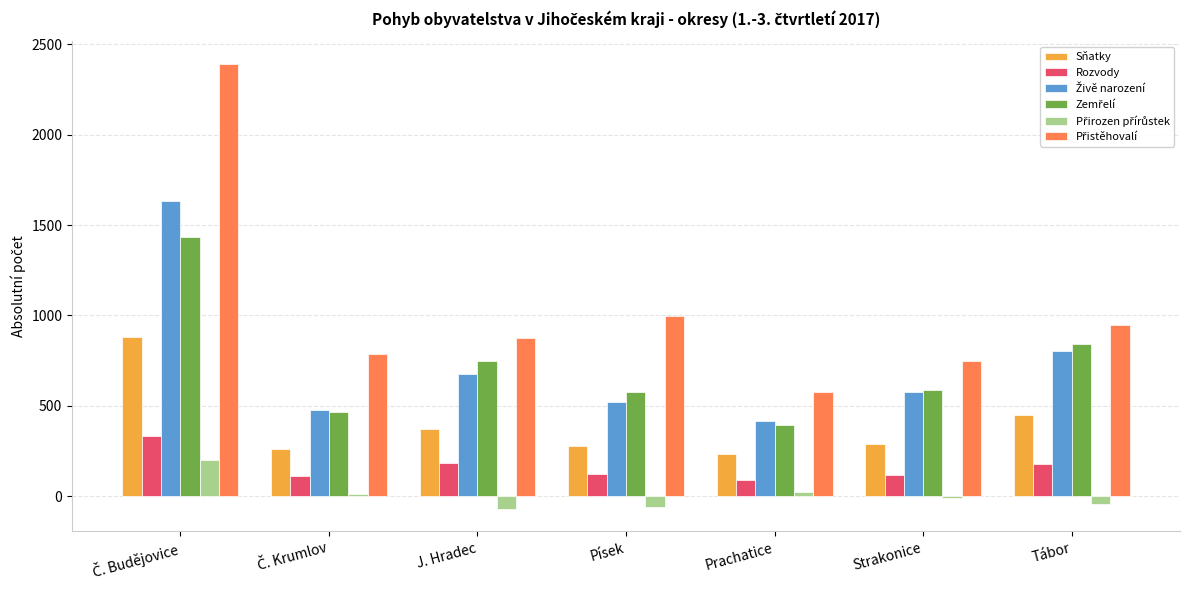

What is the smallest value displayed?

-72